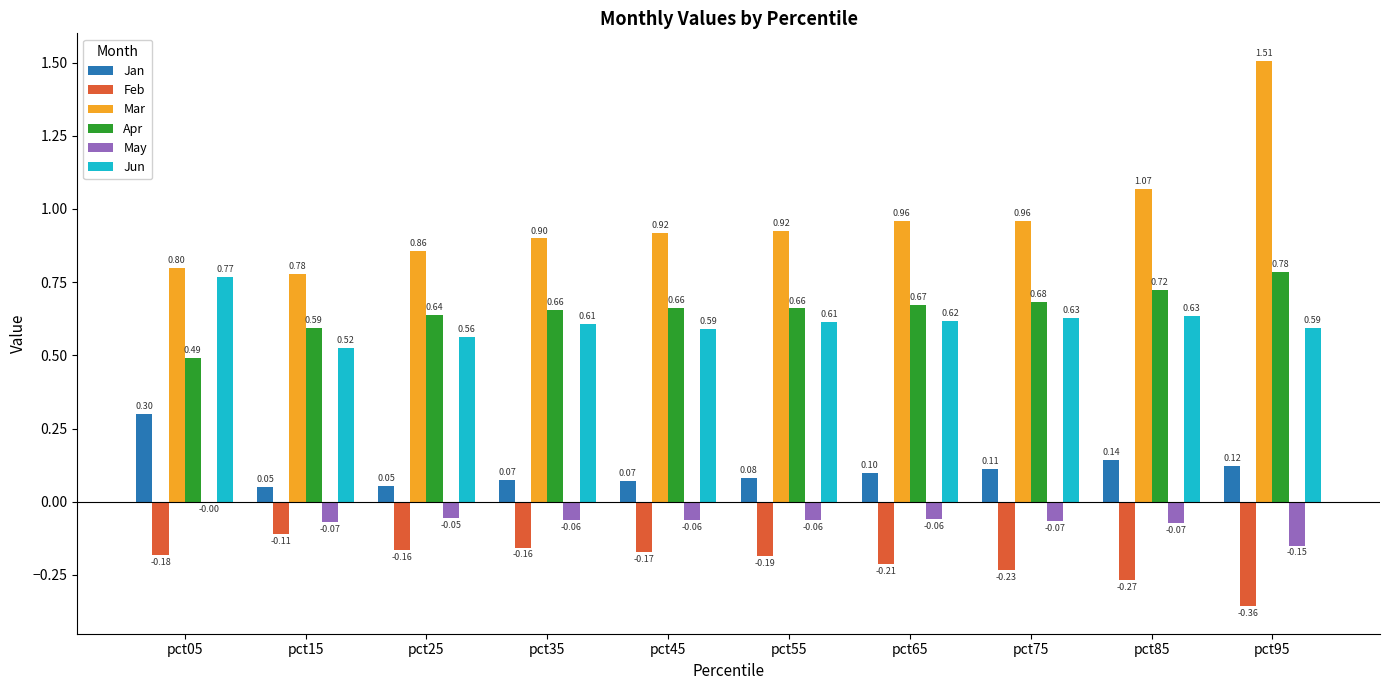

At which category is the sum across all series the highest?

pct95